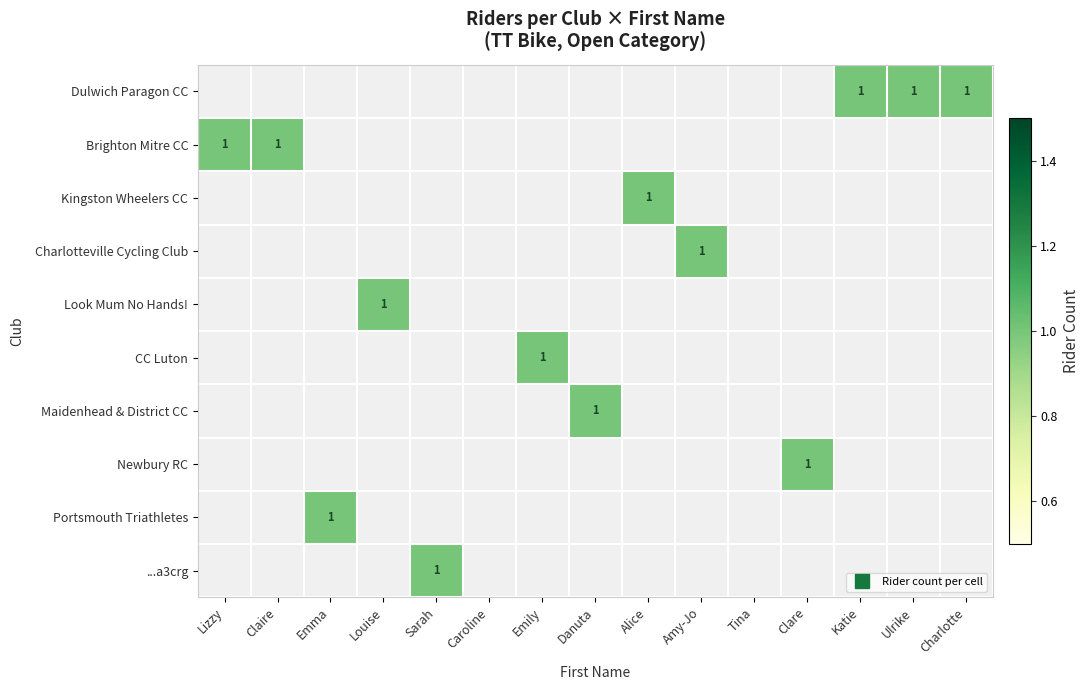

At which label does Maidenhead & District CC reach its minimum?

Lizzy